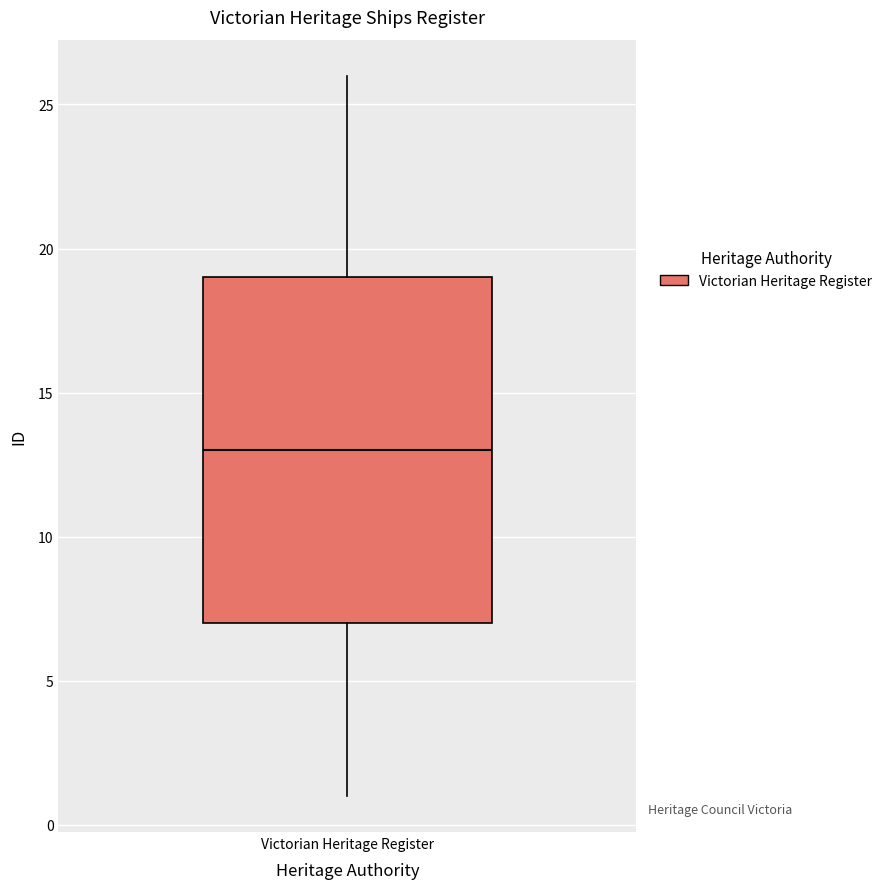

Where does the median line of the box for Victorian Heritage Register sit on the y-axis? The values are not printed on the chart, so give them approximately, as read against the axis.

13